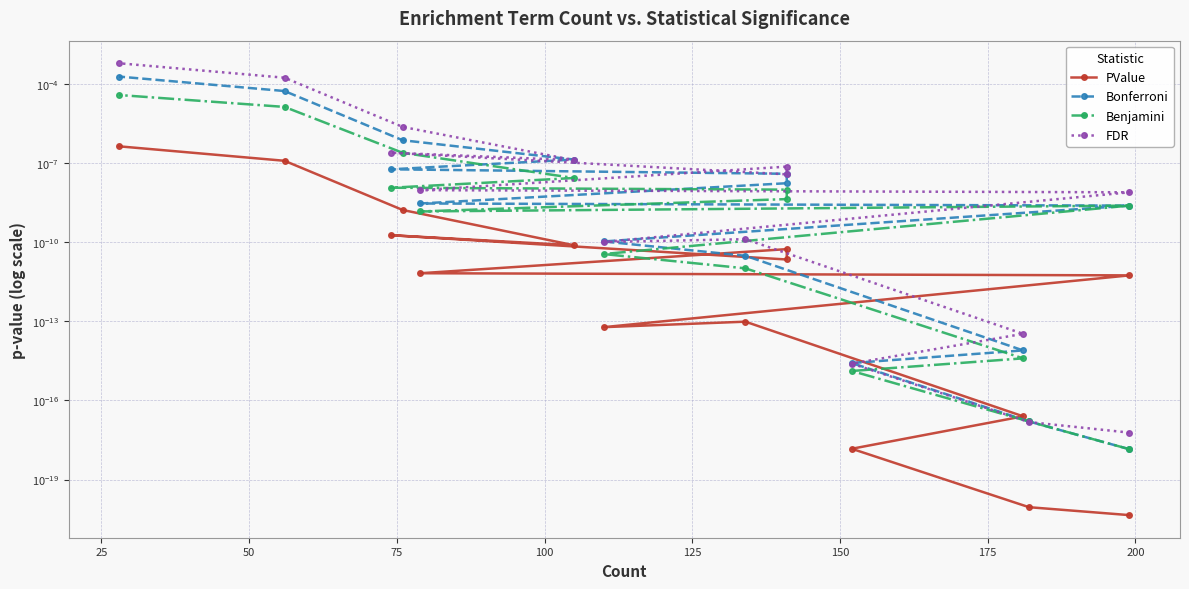

True or false: PValue and Benjamini intersect in this chart.

False